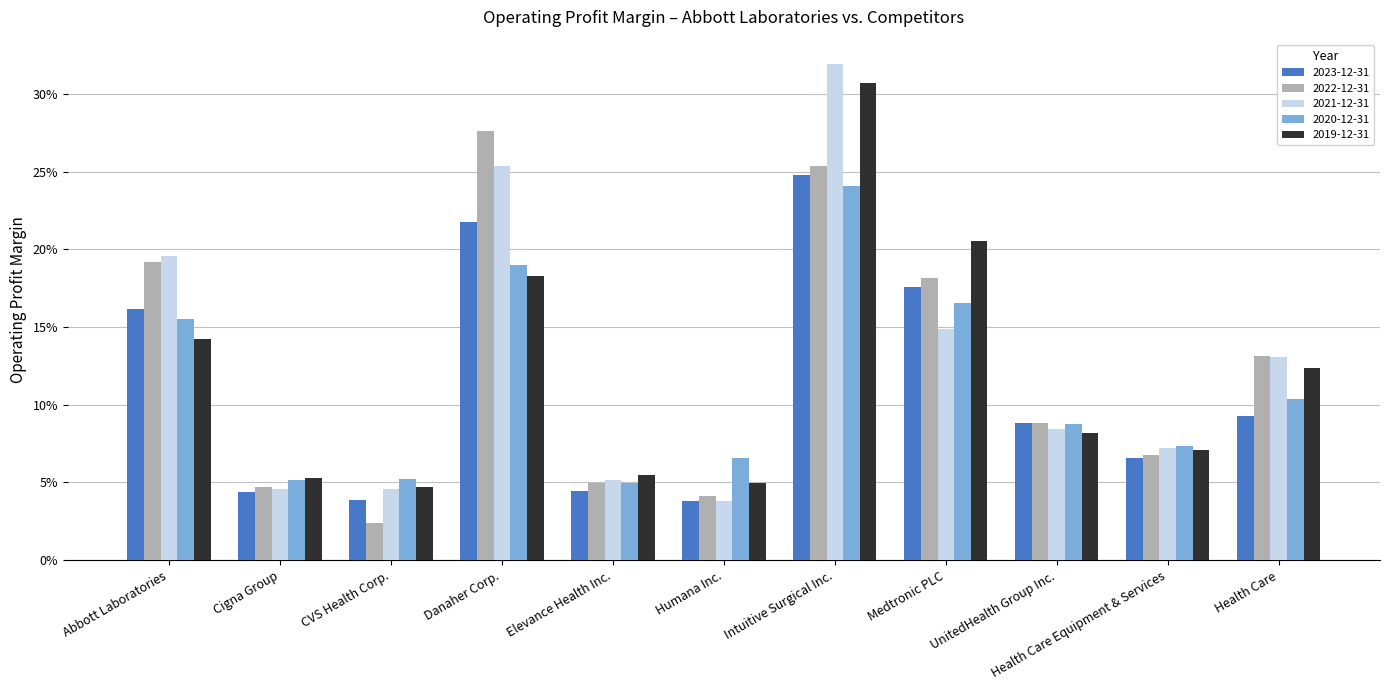

Are the bars grouped side by side (vs. stacked)?

Yes